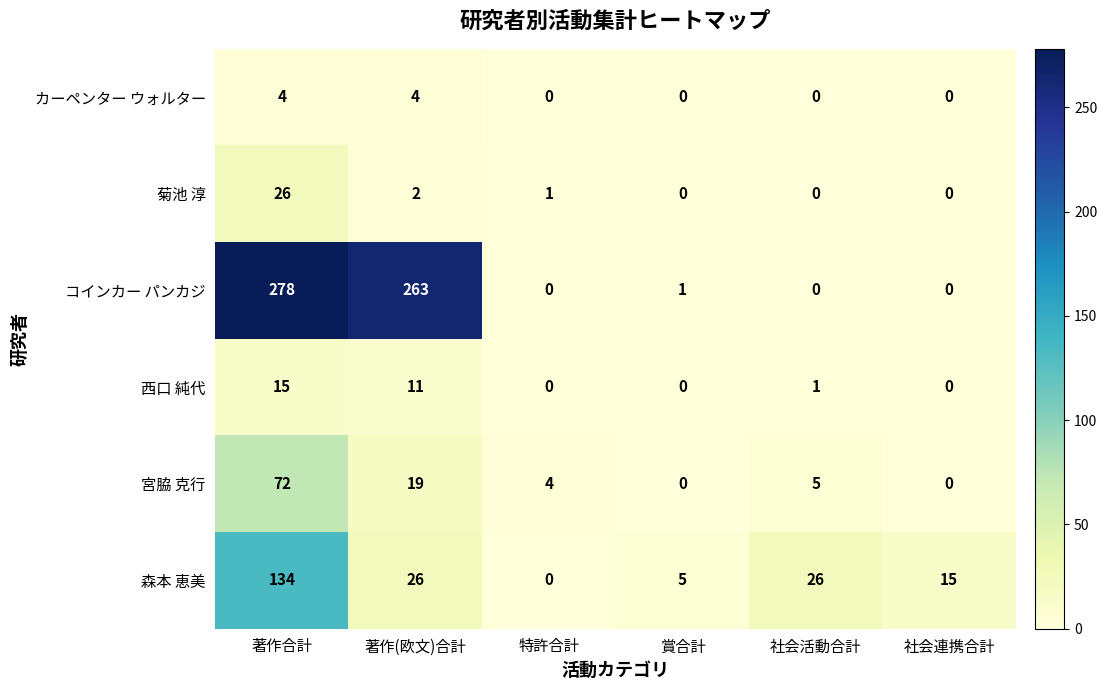

Where does the 菊池 淳 series first go above 1?

著作合計